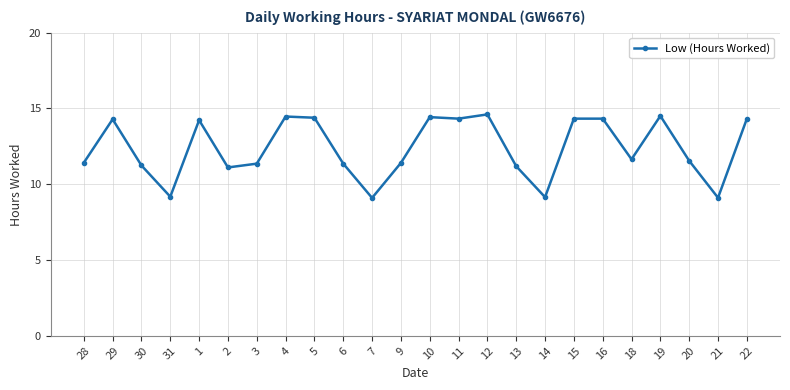

The chart shows a value of 7.9 at 19. True or false?

False